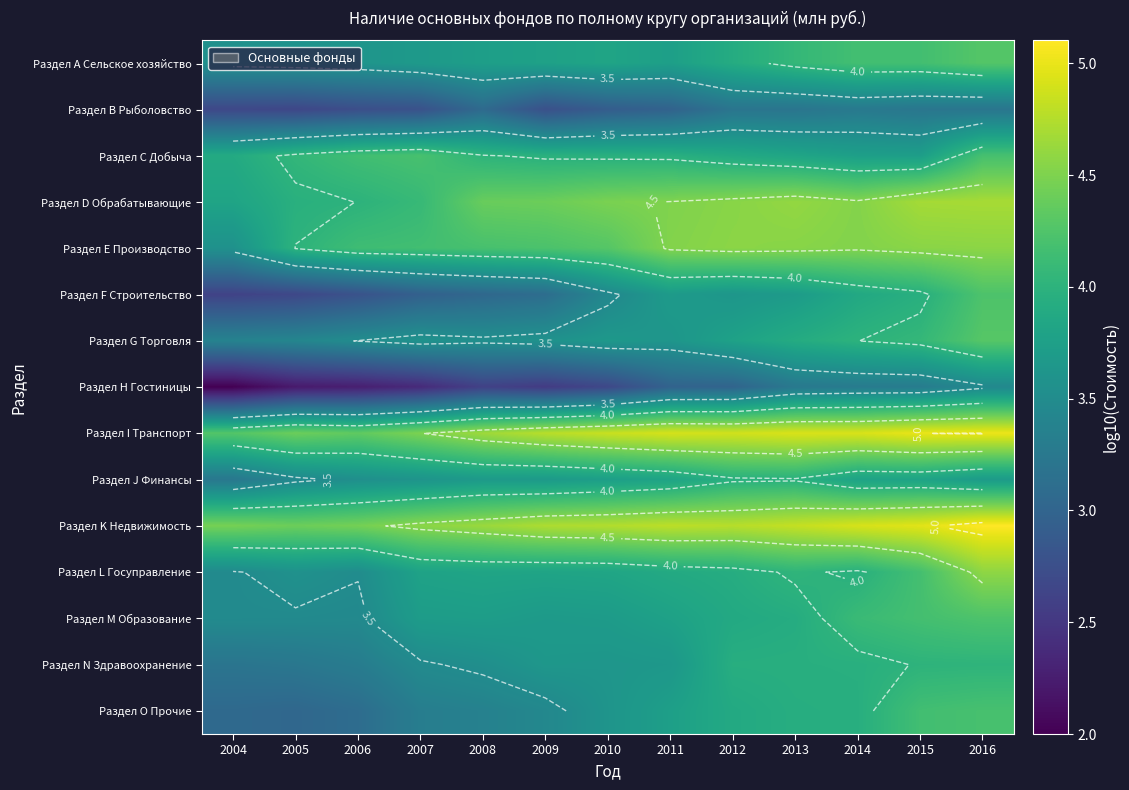

What is the sum of the Раздел M Образование values at 2008 and 2014?

7.8